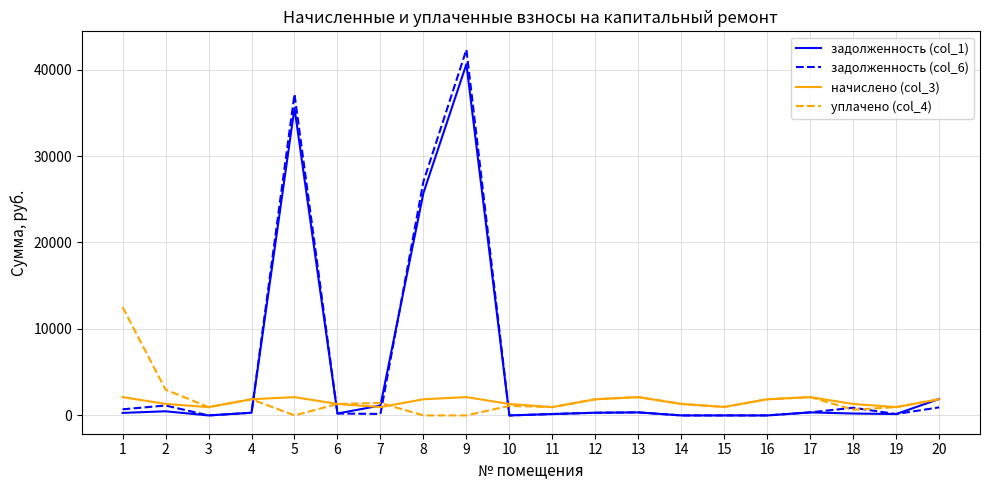

What is the total value across all series at 10?

2431.1